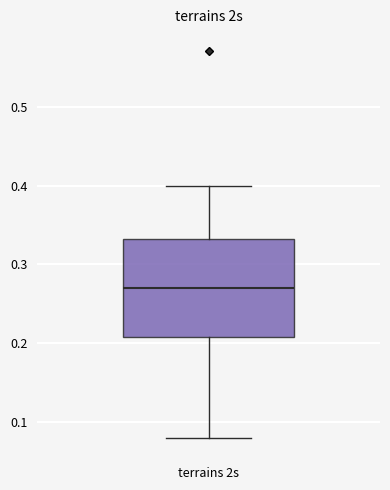

Transcribe this box plot: give where the median line is, the range the box spans, and where the two whiskers end, as read against the y-axis. The values are not printed on the chart, so give them approximately, as read against the axis.

median 0.27, box 0.21 to 0.33, whiskers 0.08 to 0.40